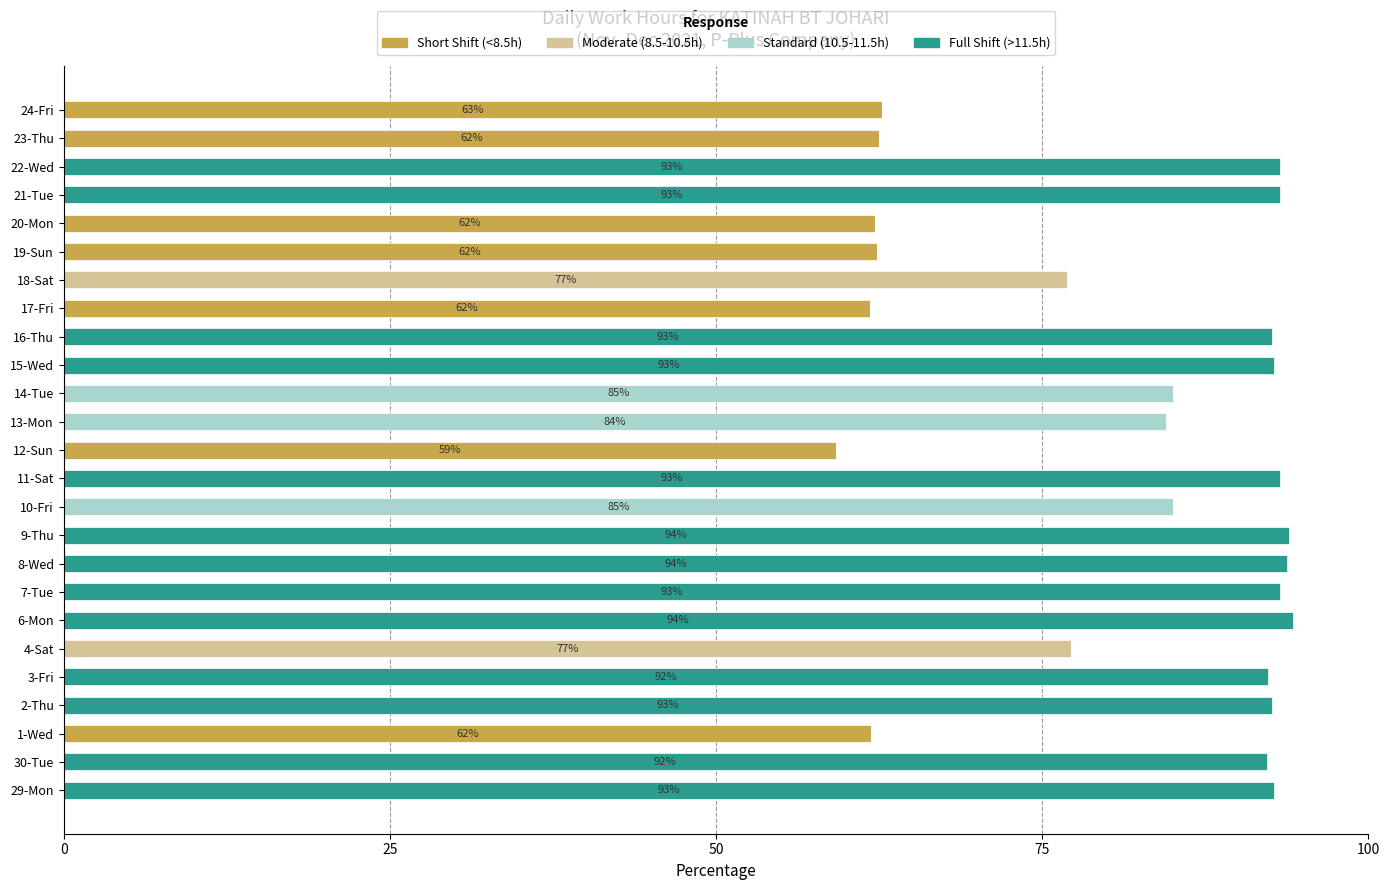

How many data points does each series have?

25